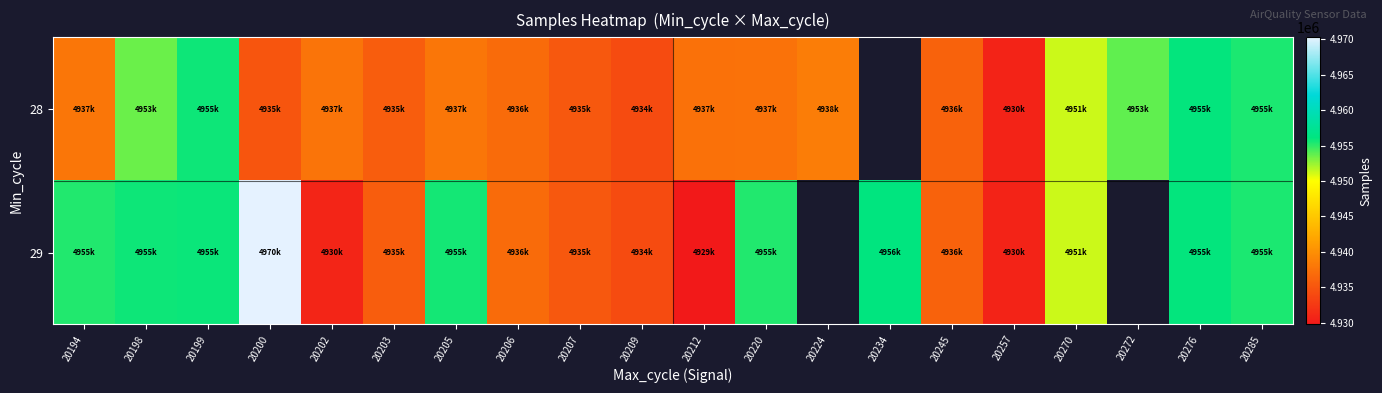

At which category is the sum across all series the highest?

20276